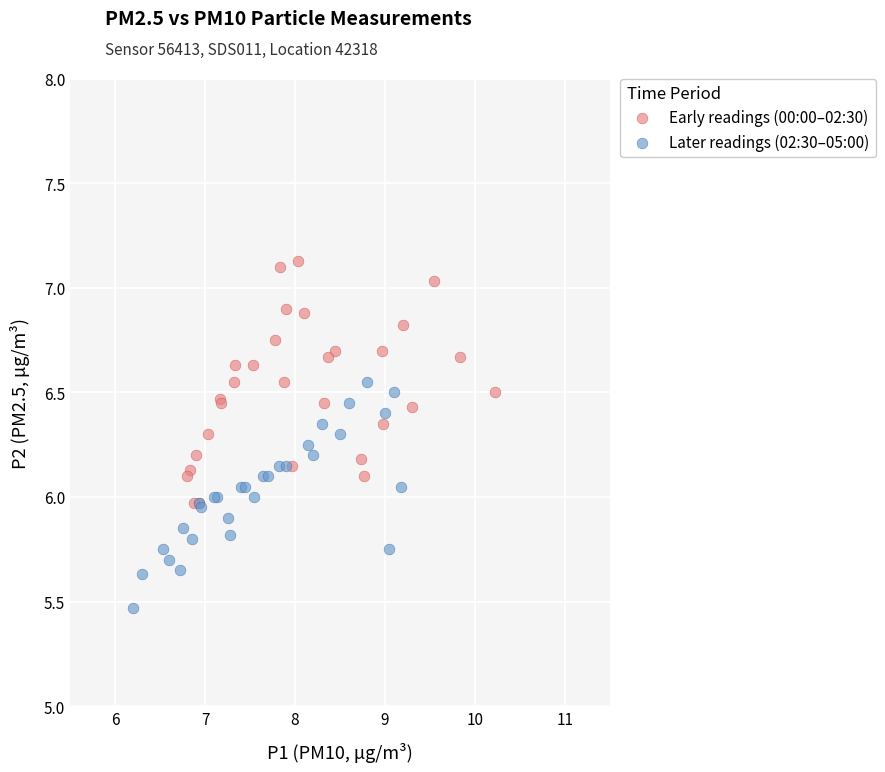

What are all the series names shown in the legend?

Early readings (00:00–02:30), Later readings (02:30–05:00)